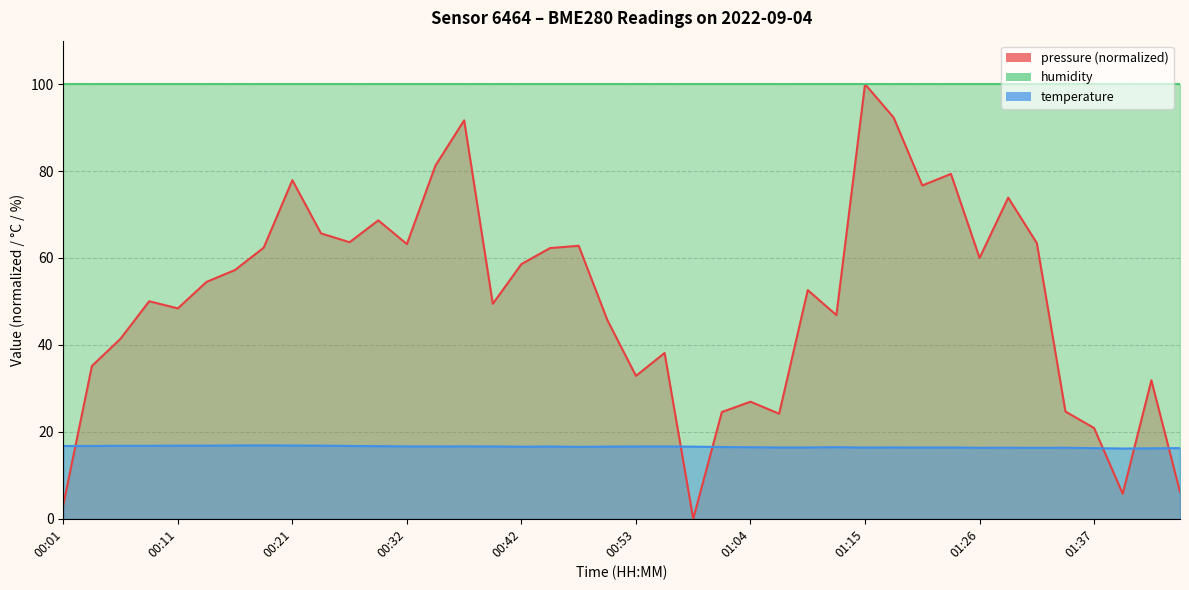

What is the average value of the pressure series?

50.6